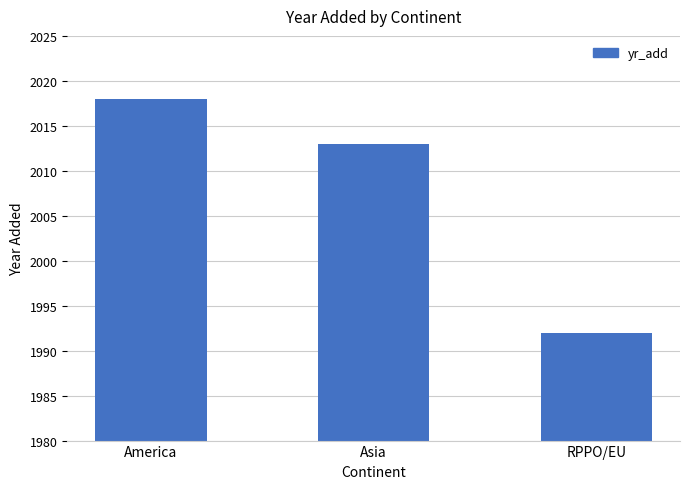

Approximately how many times larger is the value at America compared to Asia?

1.0